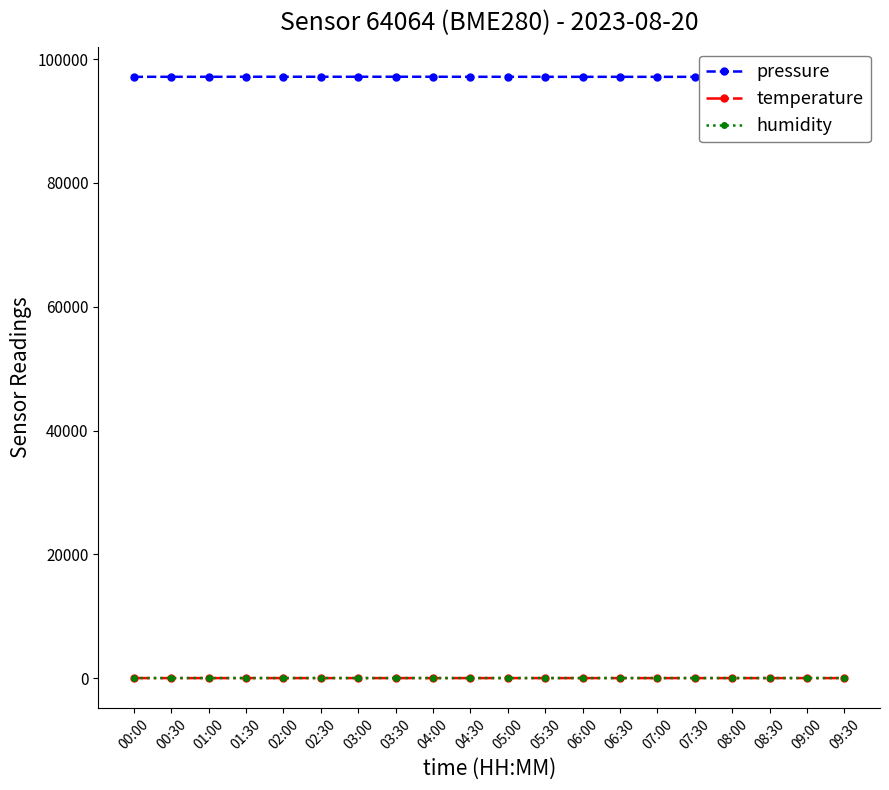

Is it true that humidity equals 35.0 at 00:00?

True